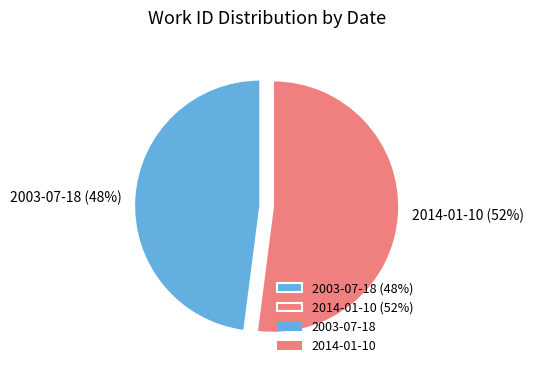

Is it true that 2014-01-10 is 42% of the pie?

False